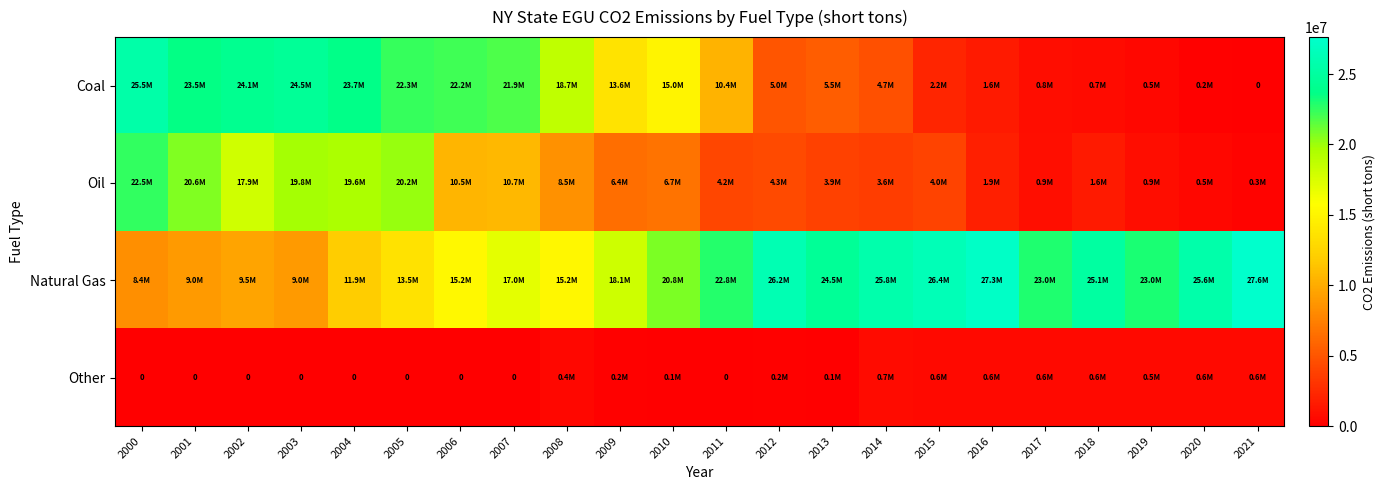

List the series in order of their overall mean, lowest first.

Other, Oil, Coal, Natural Gas